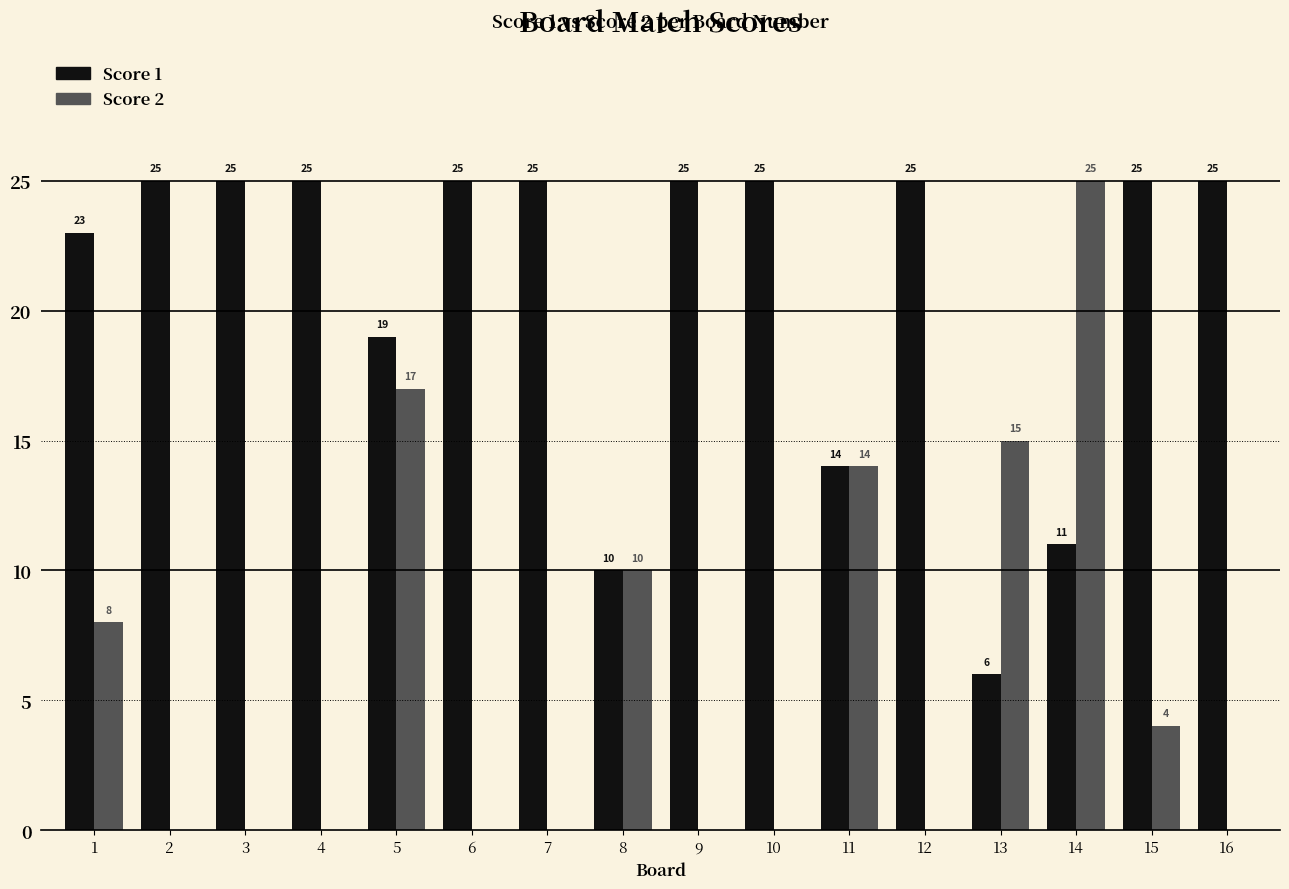

What are all the series names shown in the legend?

Score 1, Score 2